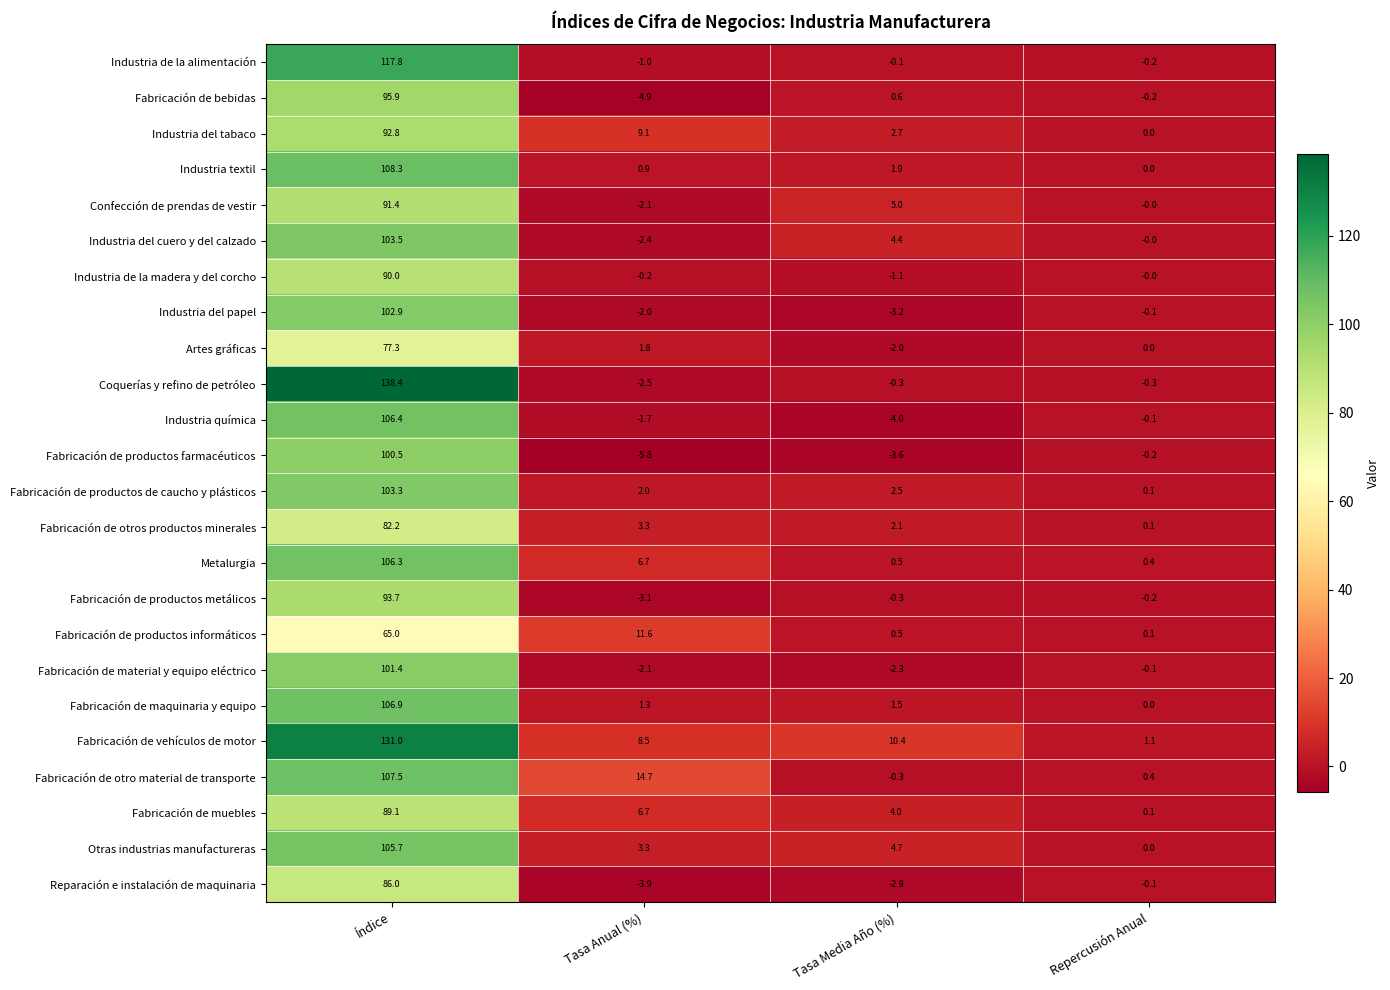

What is the sum of the Fabricación de otro material de transporte values at Índice and Tasa Anual (%)?

122.2